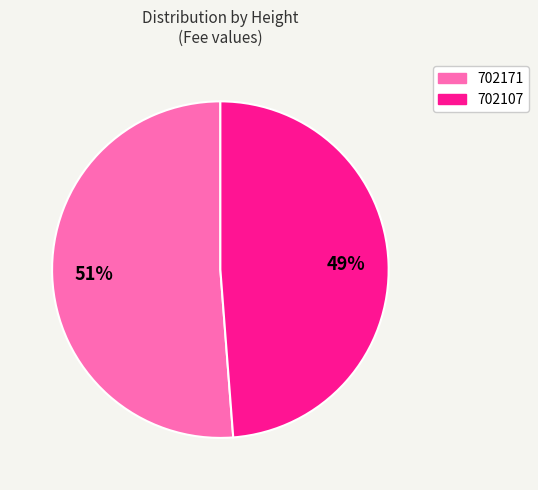

Do 702171 and 702107 together represent more than half of the pie?

Yes